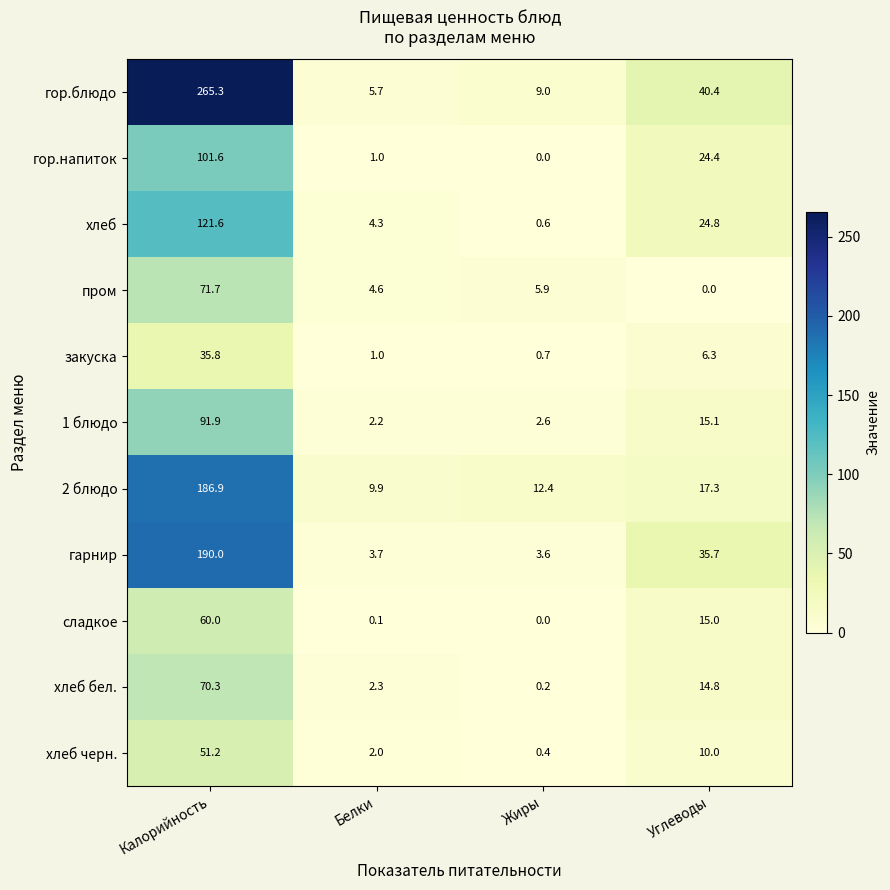

Where does the 1 блюдо series first go above 15?

Калорийность